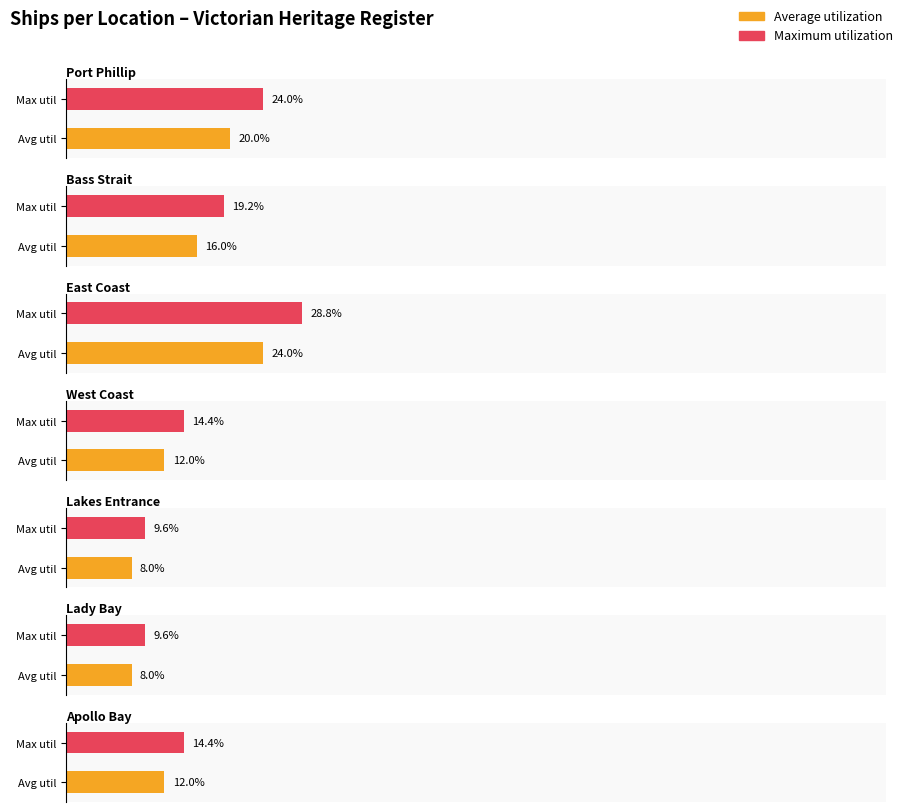

At which category is the sum across all series the highest?

East Coast